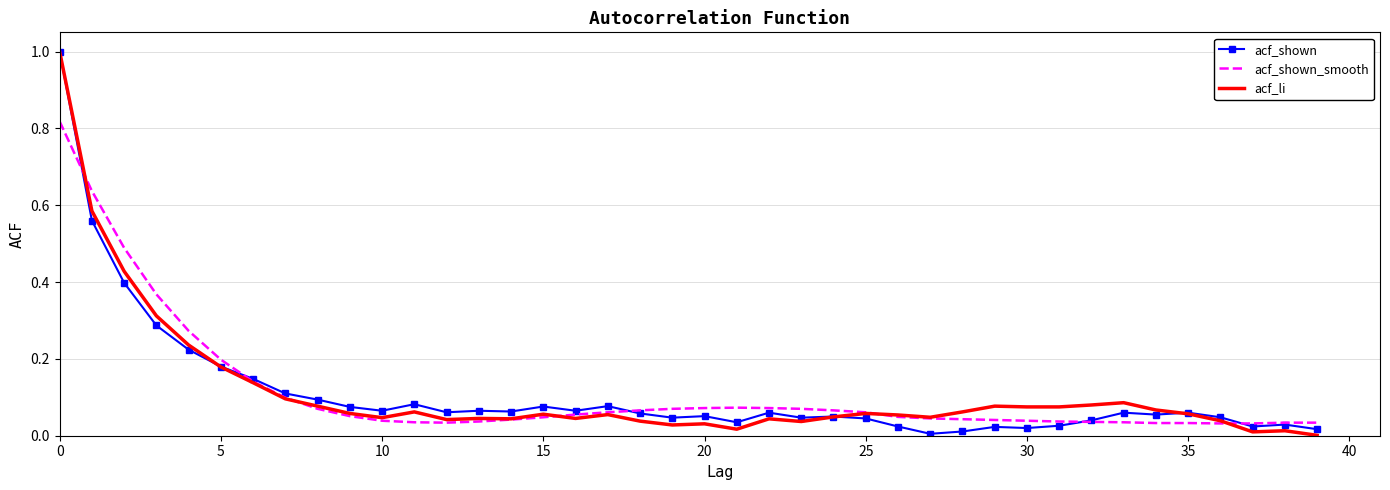

What is the highest value of the acf_li series?

1.0